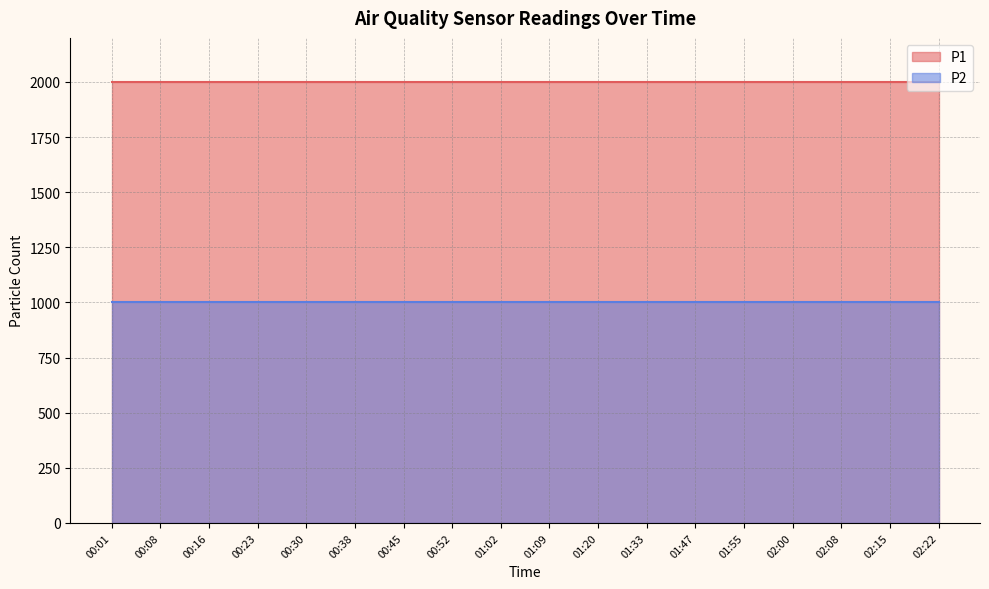

What are all the series names shown in the legend?

P1, P2